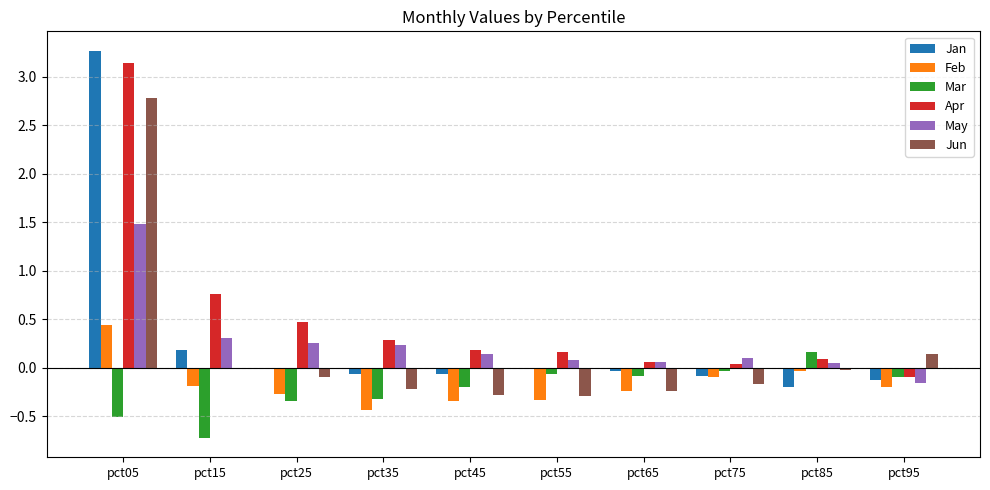

What is the sum of all Apr values?

5.1